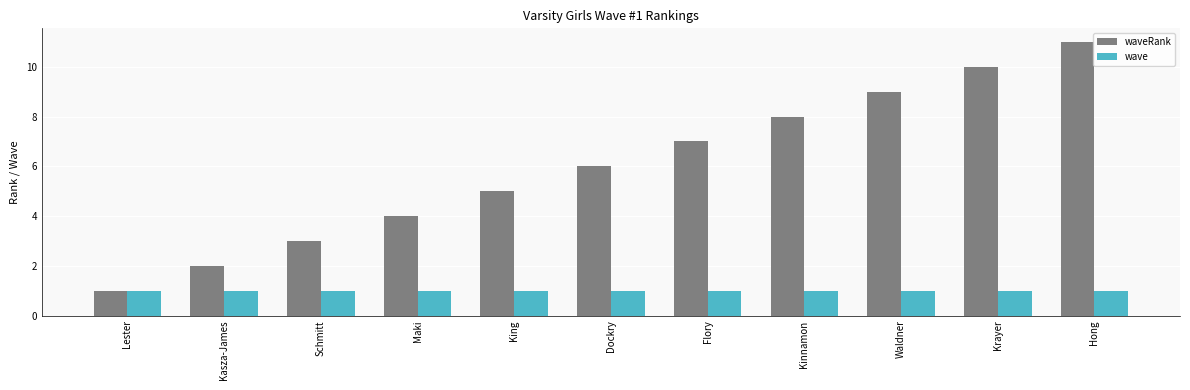

What is the value of the waveRank bar at the 11th from the left?

11